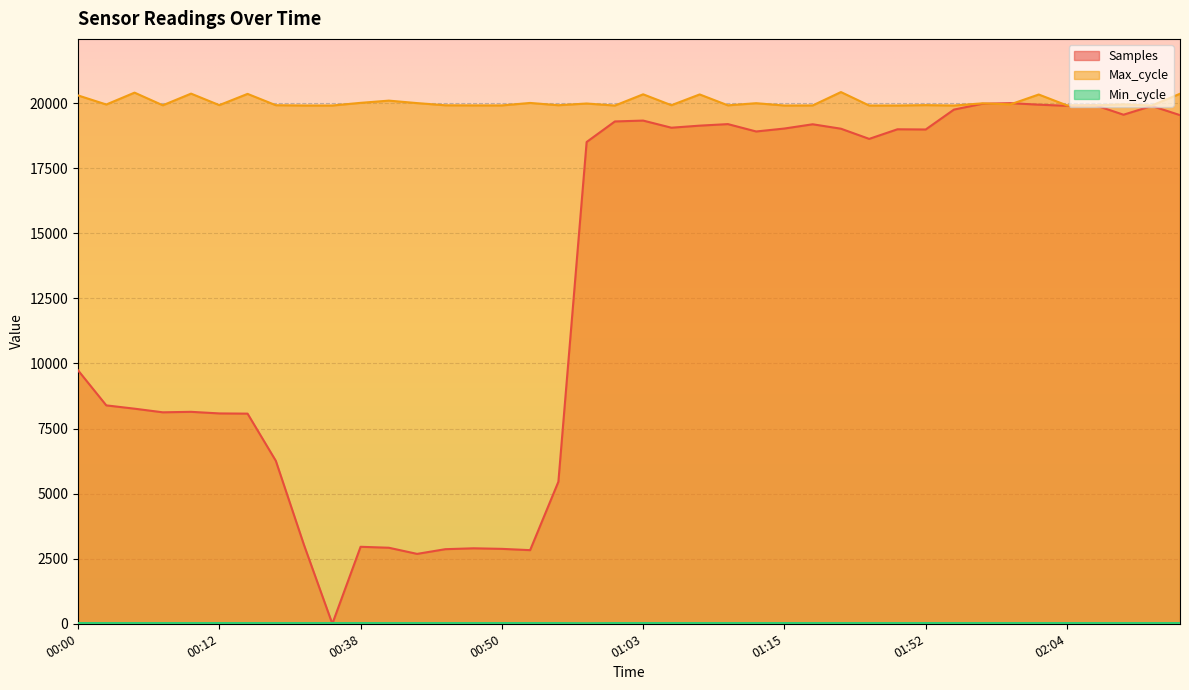

At which category is the sum across all series the highest?

02:02